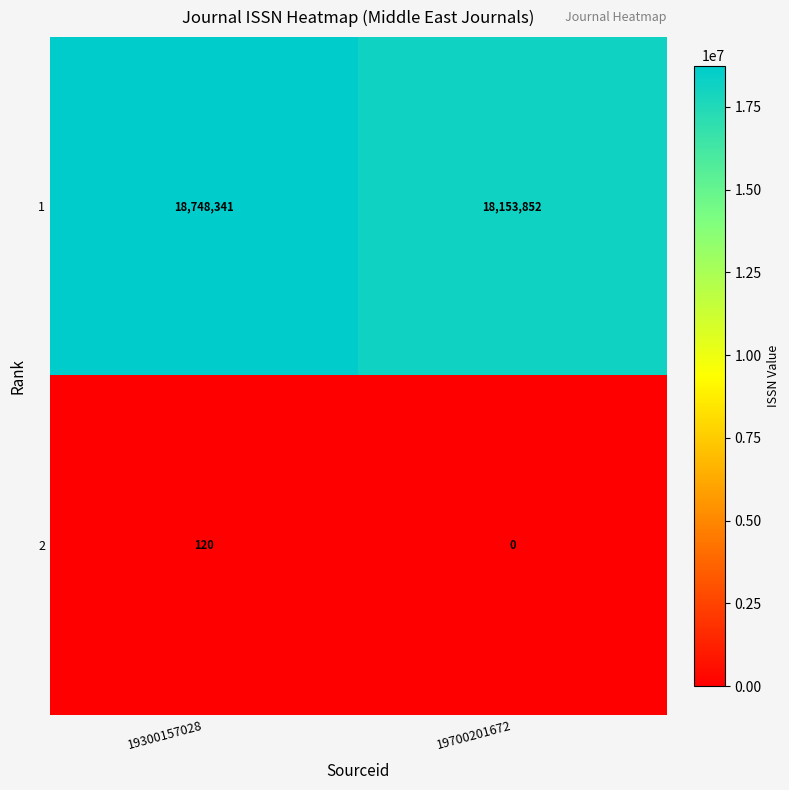

Is the value of 2 at 19300157028 greater than the value of 1 at 19700201672?

No